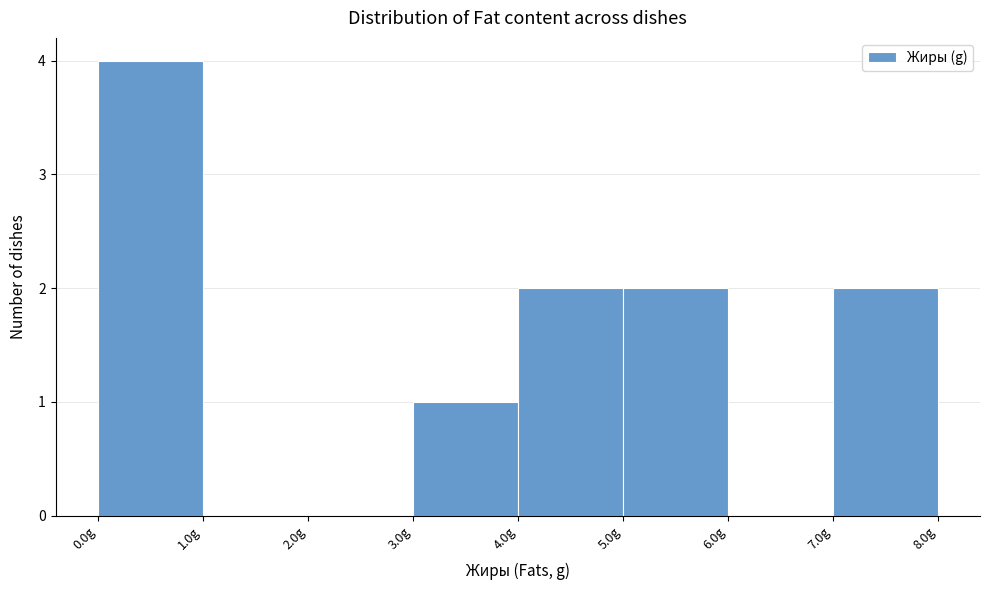

Reading left to right, transcribe this chart: for each bar, give the range it covers on the x-axis and its height. The values are not printed on the chart, so give them approximately, as read against the axis.

0 to 1: 4
1 to 2: 0
2 to 3: 0
3 to 4: 1
4 to 5: 2
5 to 6: 2
6 to 7: 0
7 to 8: 2